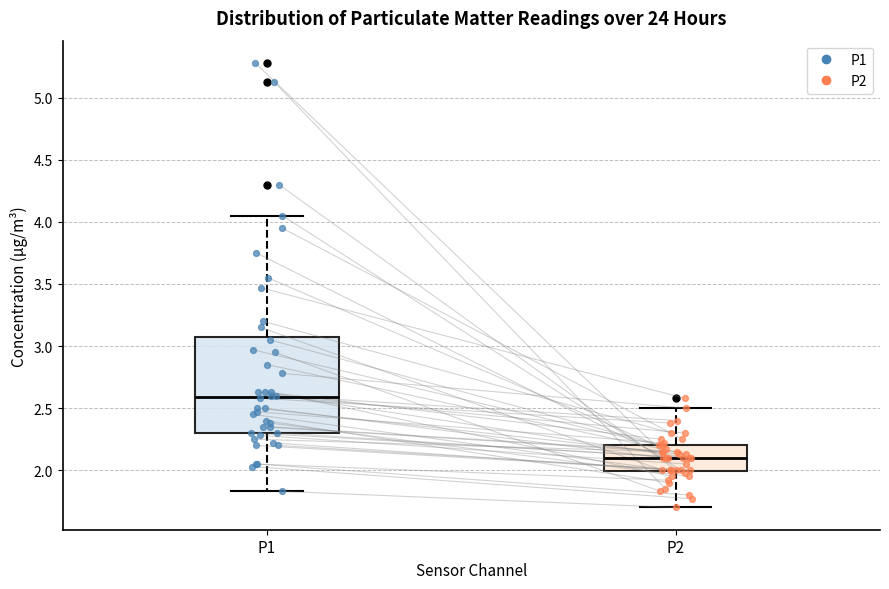

Comparing the boxes themselves (not the whiskers), which one is the tallest?

P1